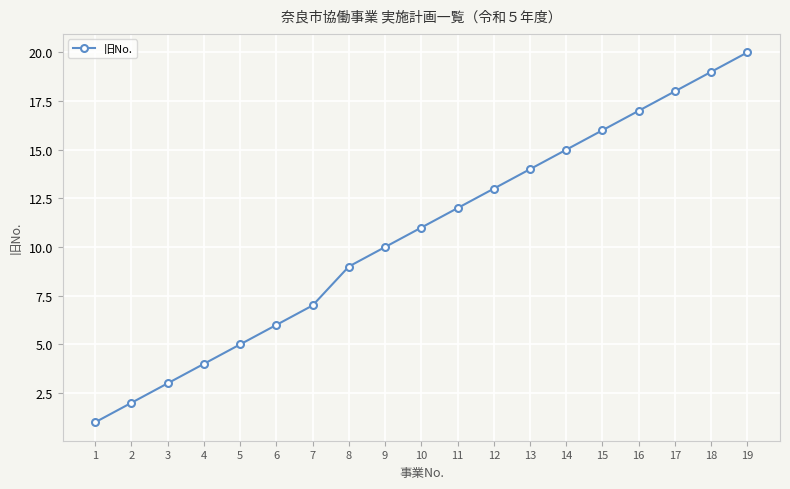

What is the value of the 17th point from the left?

18